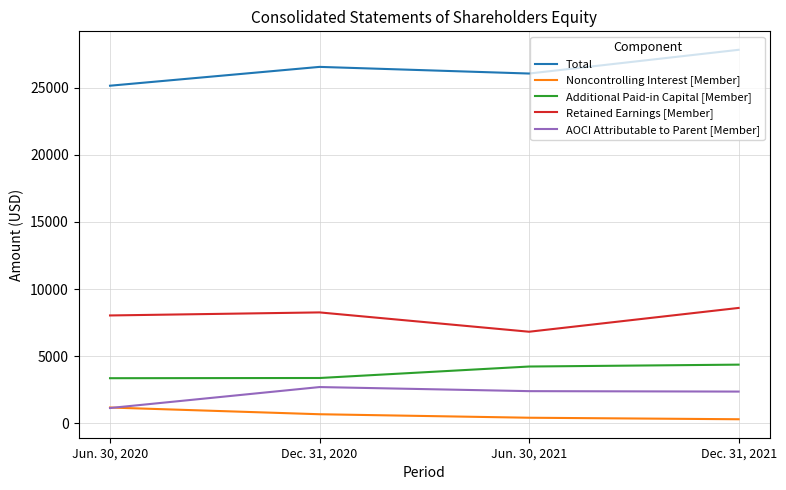

How many interior local peaks does the Total series have?

1